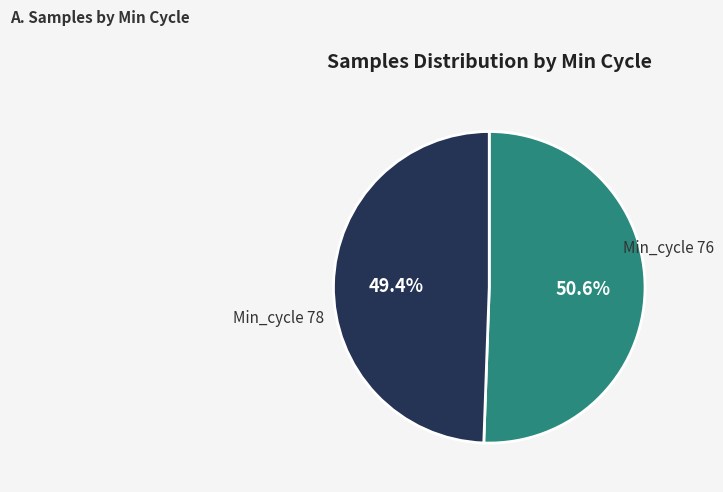

To the nearest percent, what is the average slice percentage?

50%